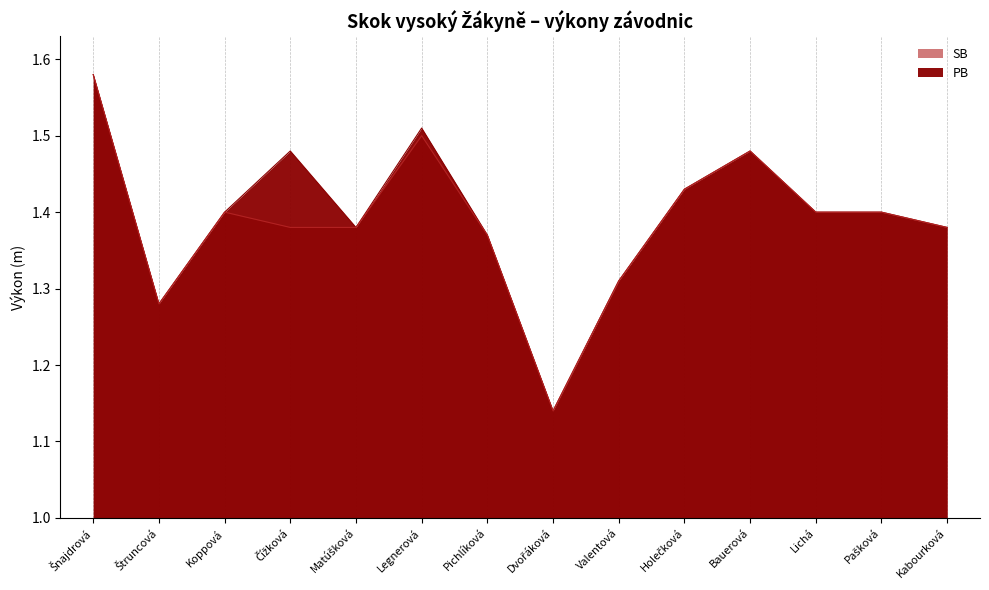

At which label is SB closest to 1?

Dvořáková